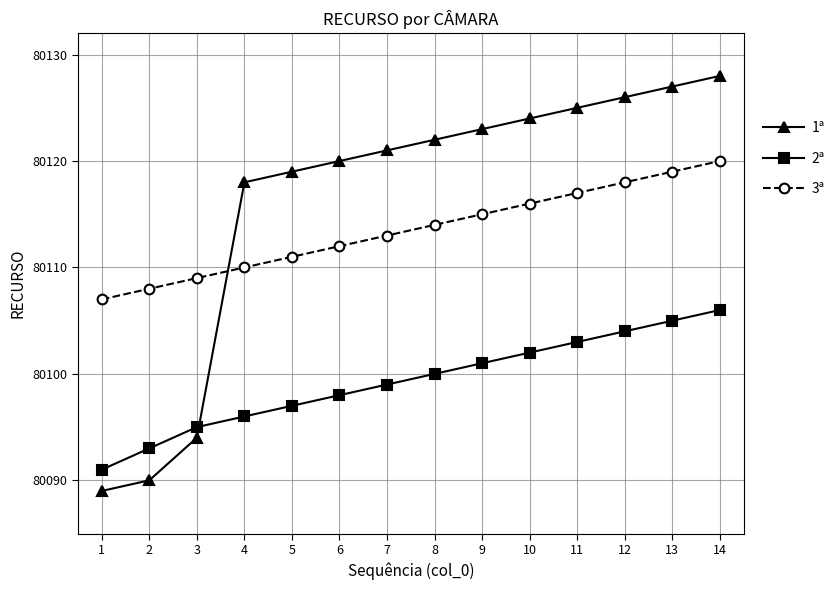

The 3ª series shows 55784 at 11. True or false?

False